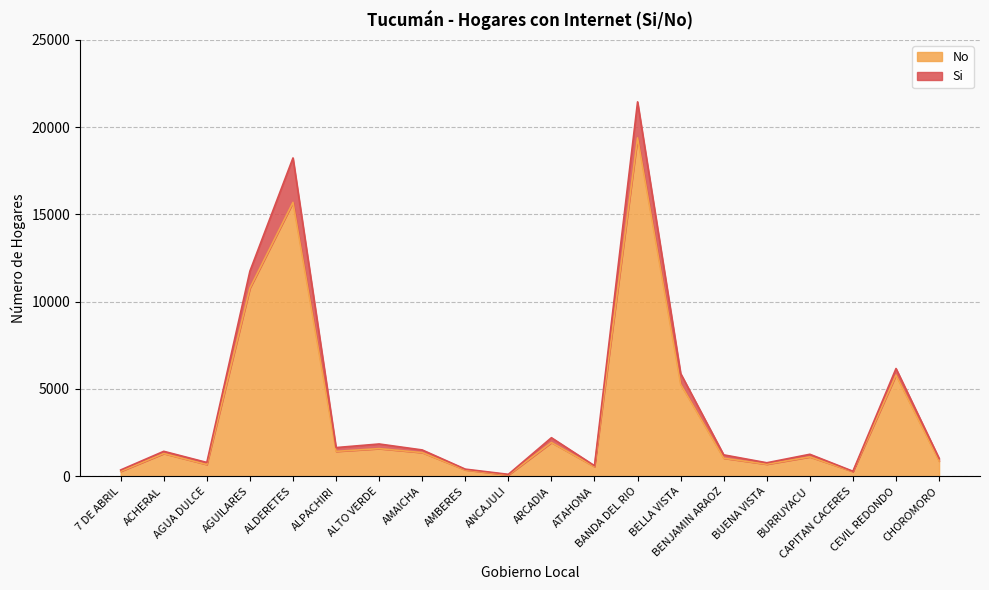

List the labels in order of value, smallest first.

ANCAJULI, CAPITAN CACERES, 7 DE ABRIL, AMBERES, ATAHONA, AGUA DULCE, BUENA VISTA, CHOROMORO, BENJAMIN ARAOZ, BURRUYACU, ACHERAL, AMAICHA, ALPACHIRI, ALTO VERDE, ARCADIA, BELLA VISTA, CEVIL REDONDO, AGUILARES, ALDERETES, BANDA DEL RIO